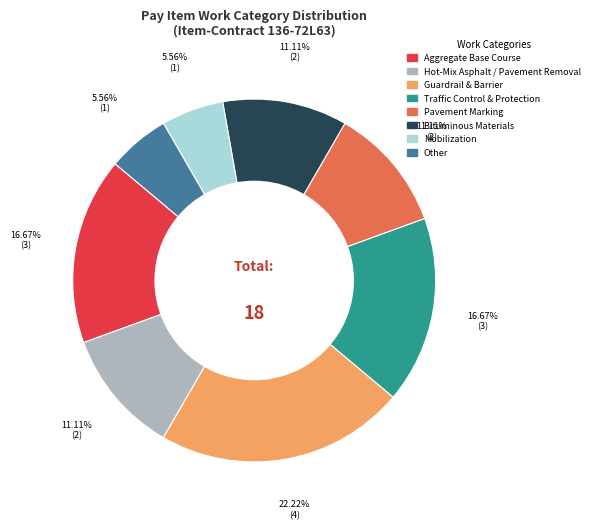

Does any single category account for the majority?

No